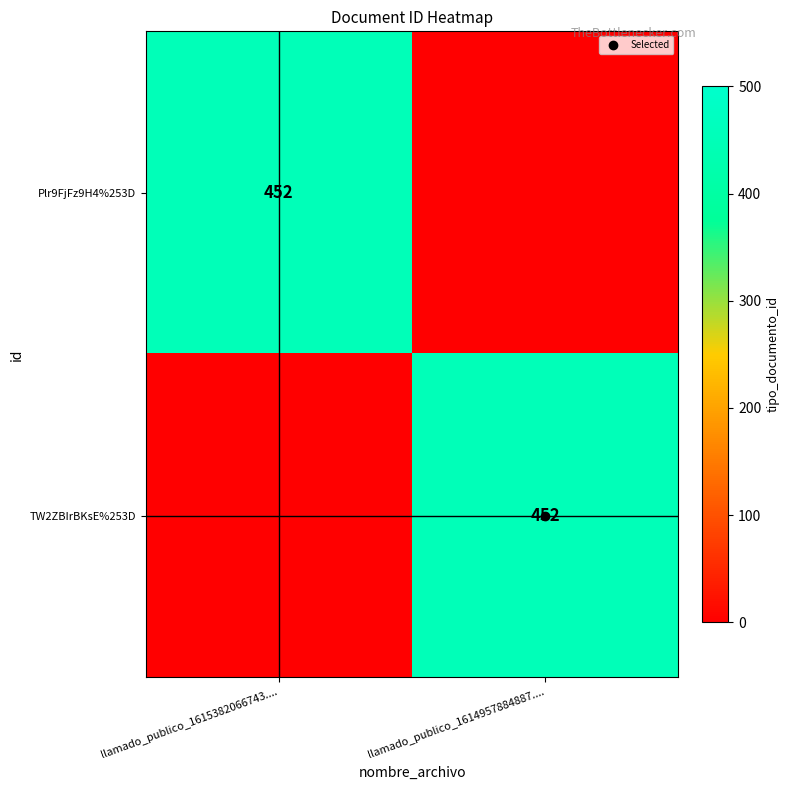

At which category does the chart reach its minimum across all series?

llamado_publico_1614957884887....